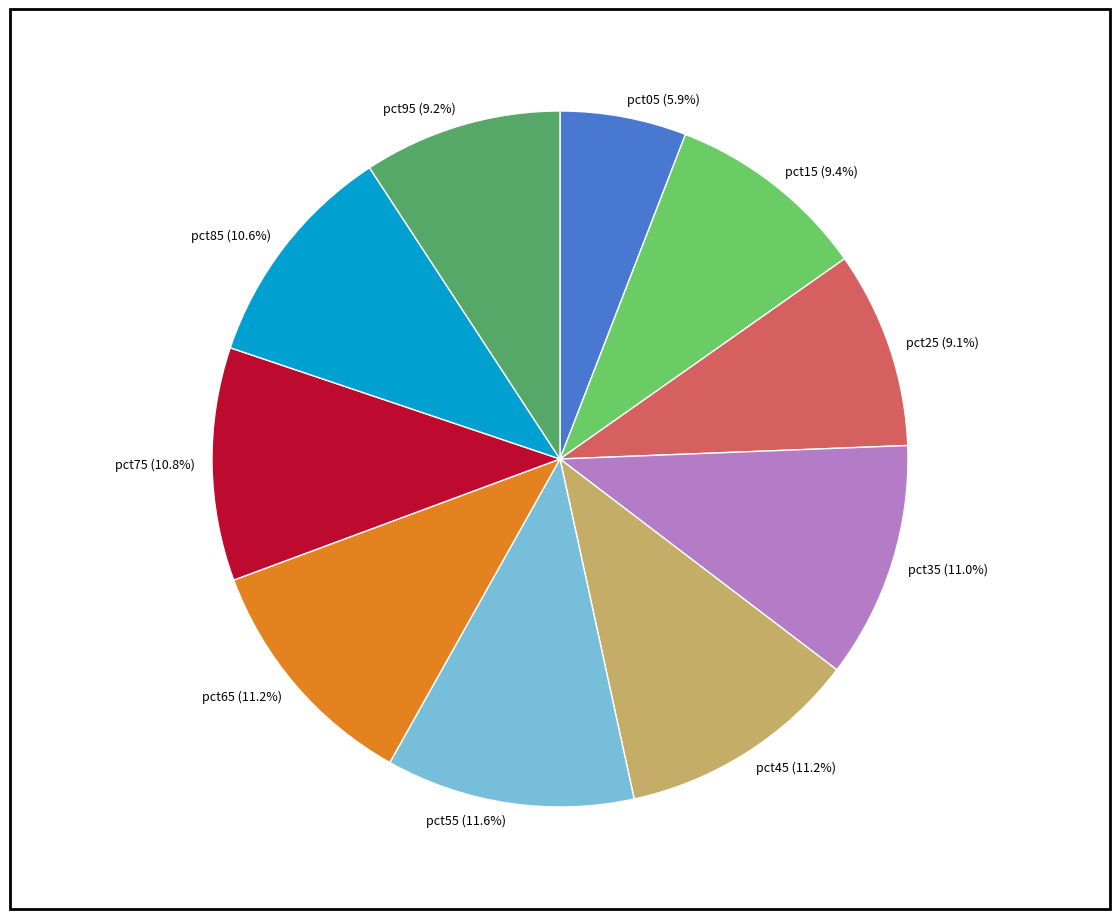

Which category has the smallest portion of the pie?

pct05